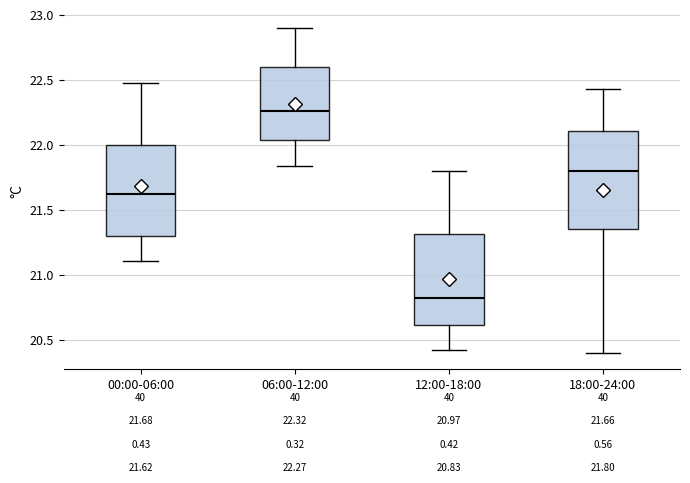

Which box's median line is the highest?

06:00-12:00